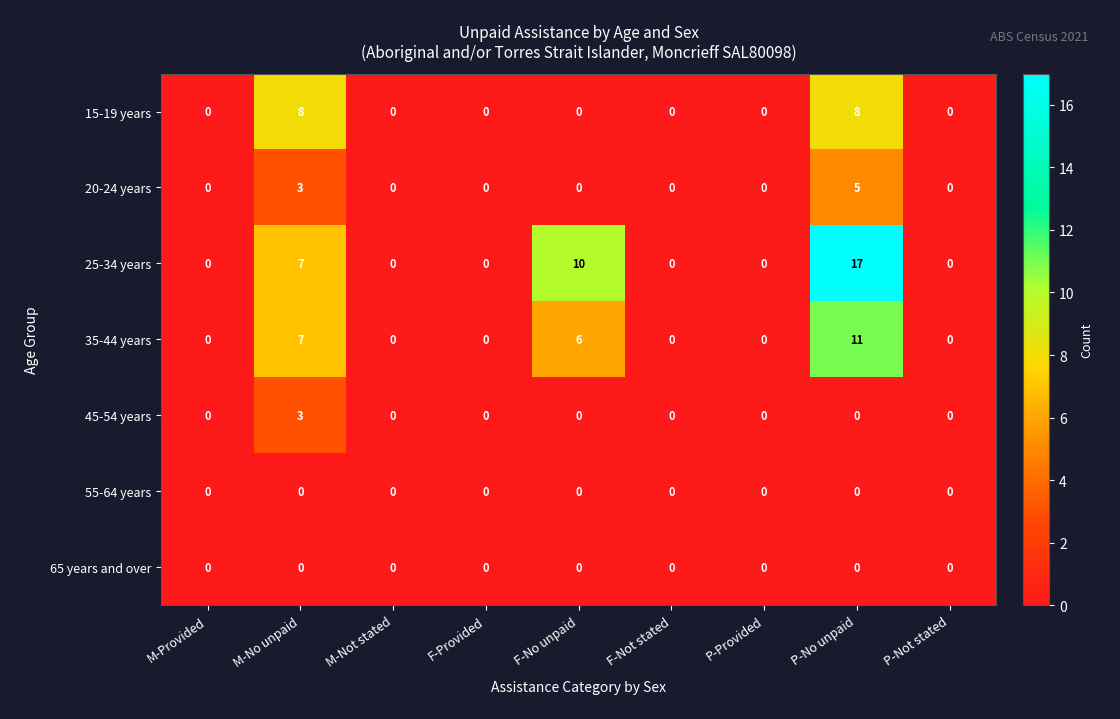

At how many categories does at least one series exceed 6?

3